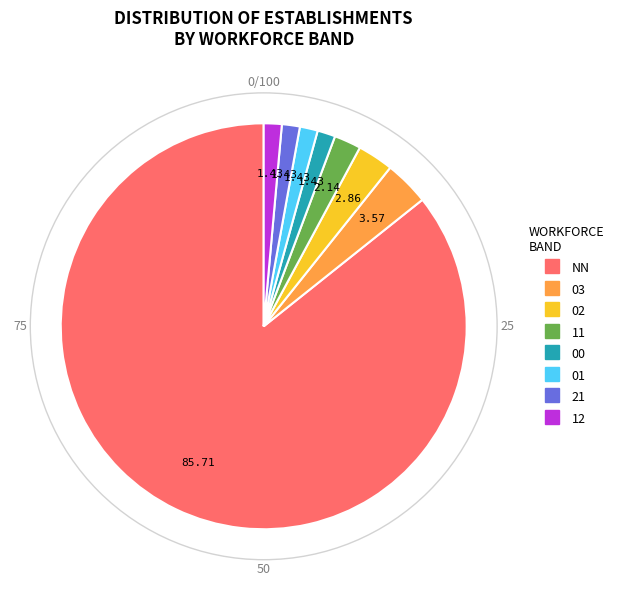

Which category has the biggest portion of the pie?

NN